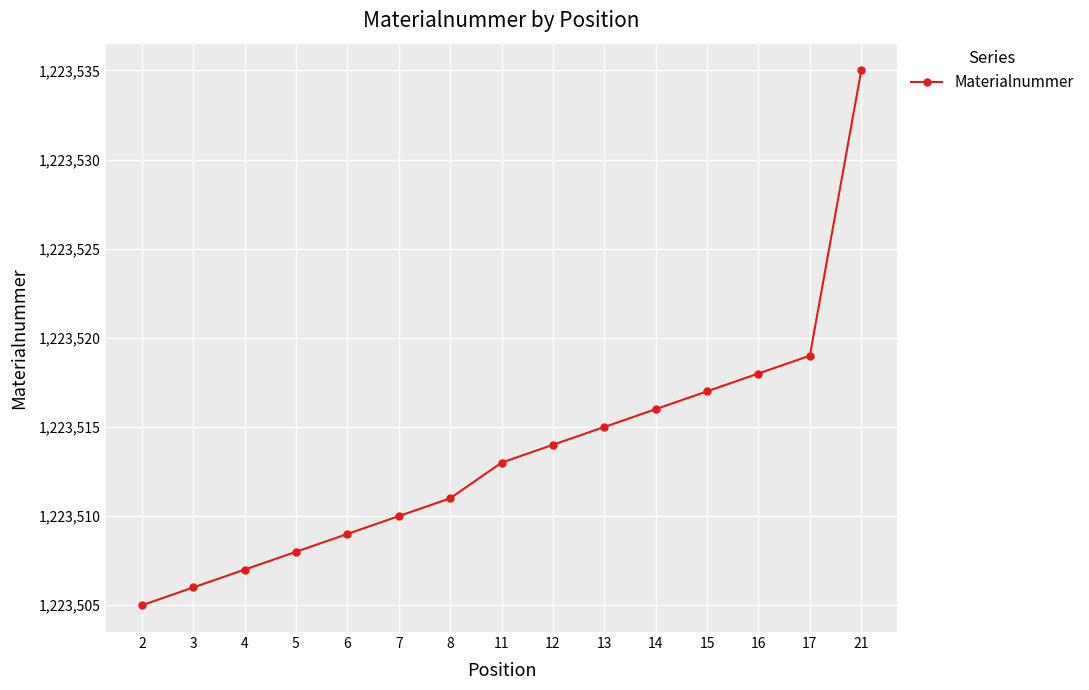

Rank the categories by value from highest to lowest.

21, 17, 16, 15, 14, 13, 12, 11, 8, 7, 6, 5, 4, 3, 2